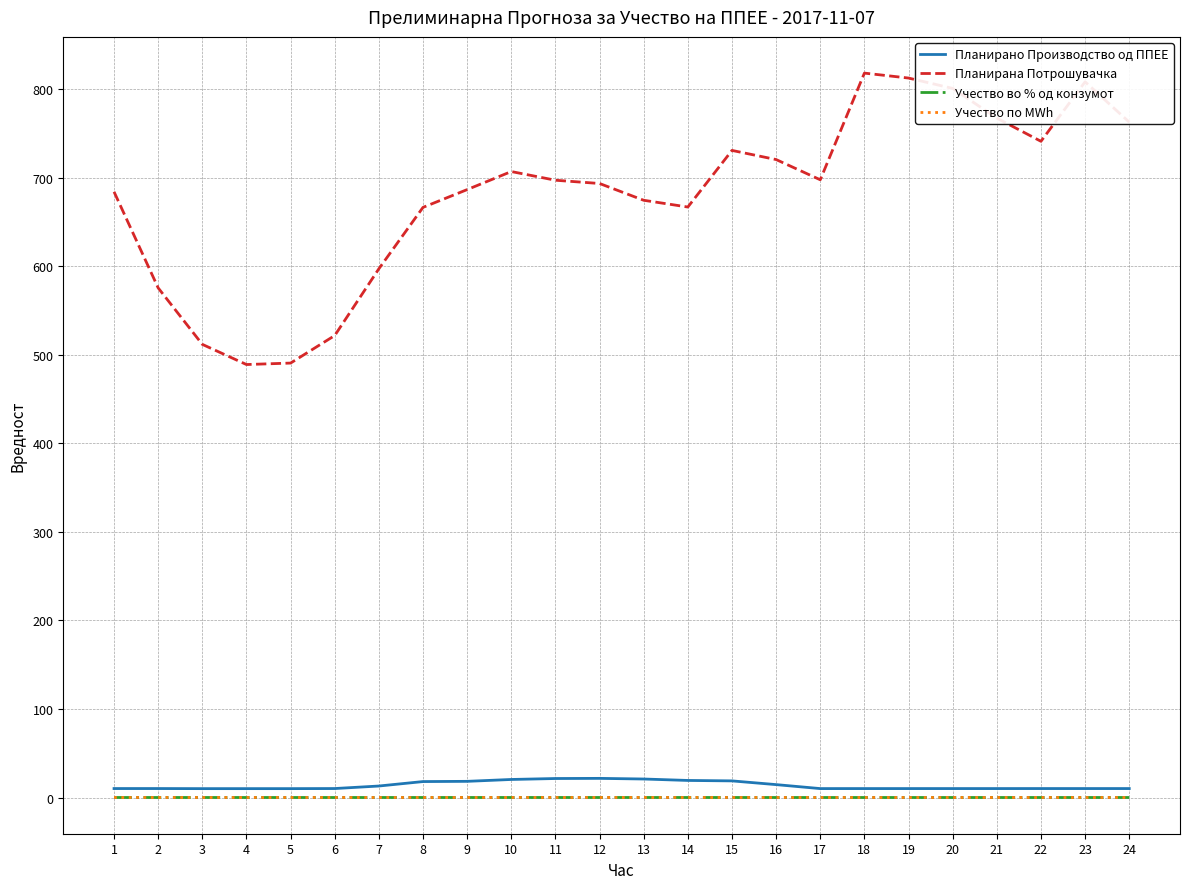

True or false: Учество по MWh and Планирано Производство од ППЕЕ cross at least once.

False